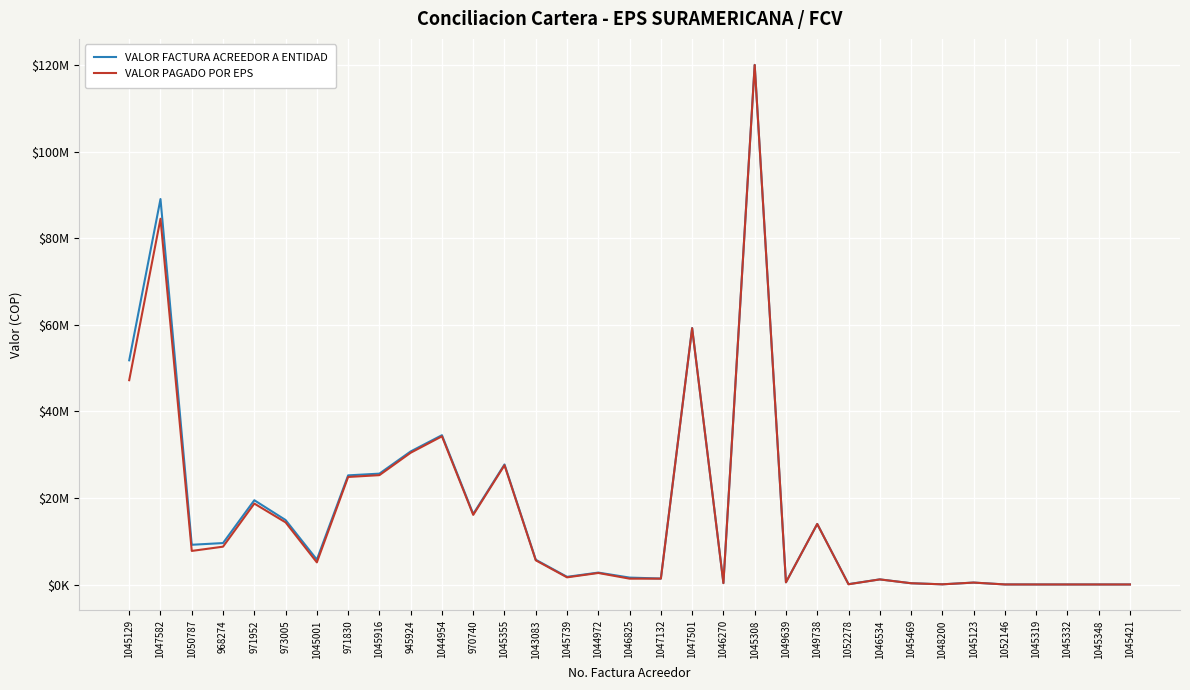

Does the chart have visible grid lines?

Yes